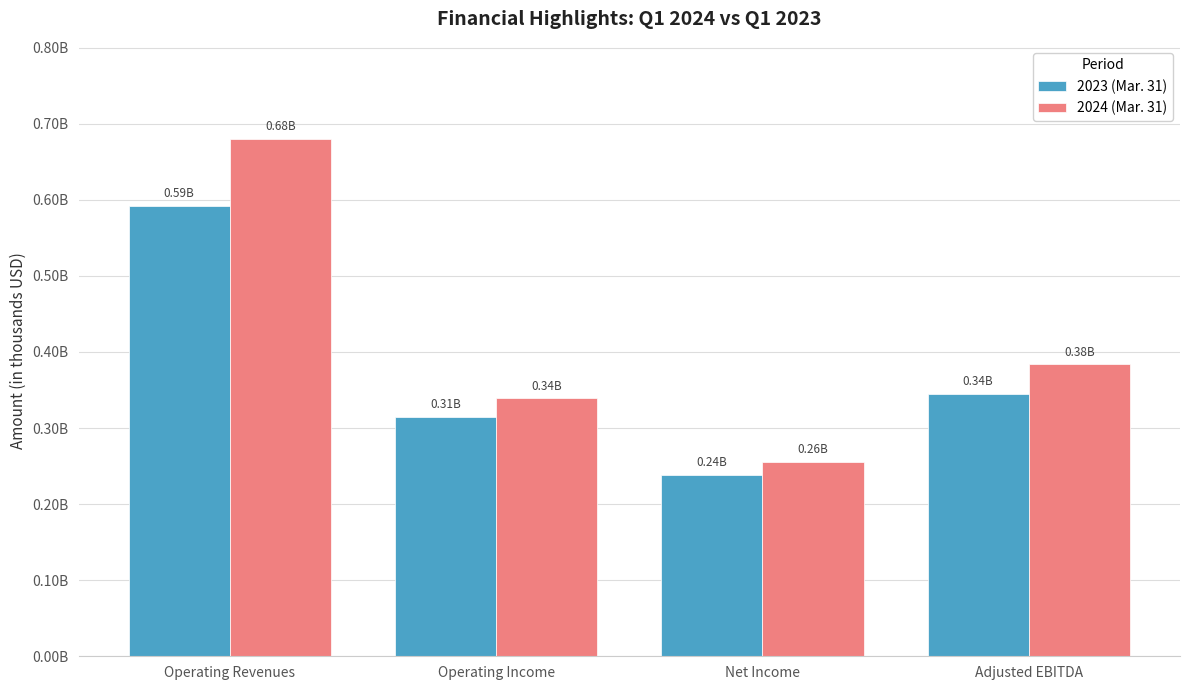

What are all the series names shown in the legend?

2023 (Mar. 31), 2024 (Mar. 31)